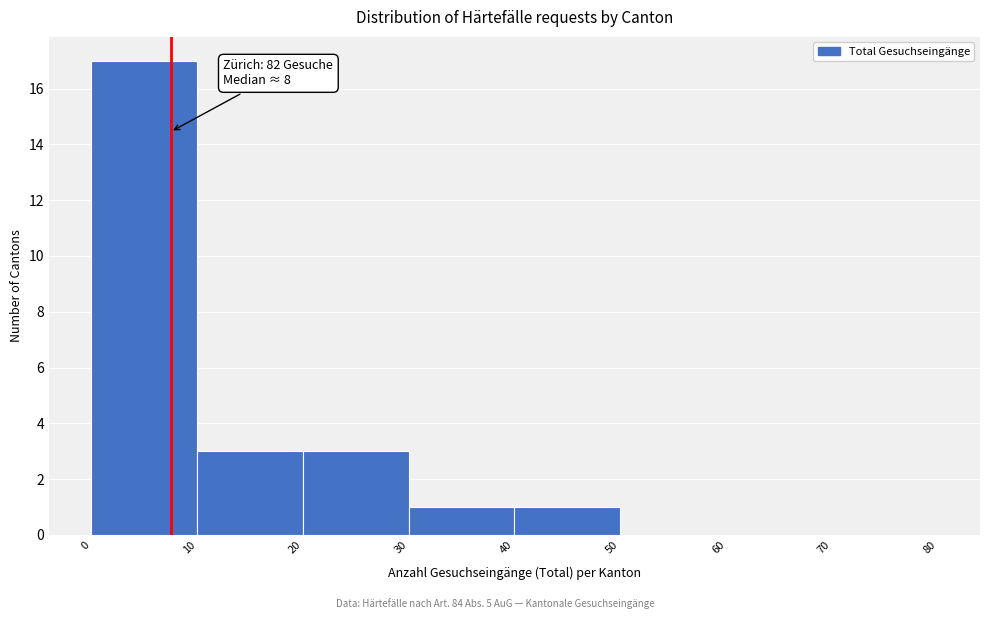

Which range on the x-axis has the tallest bar?

0 to 10